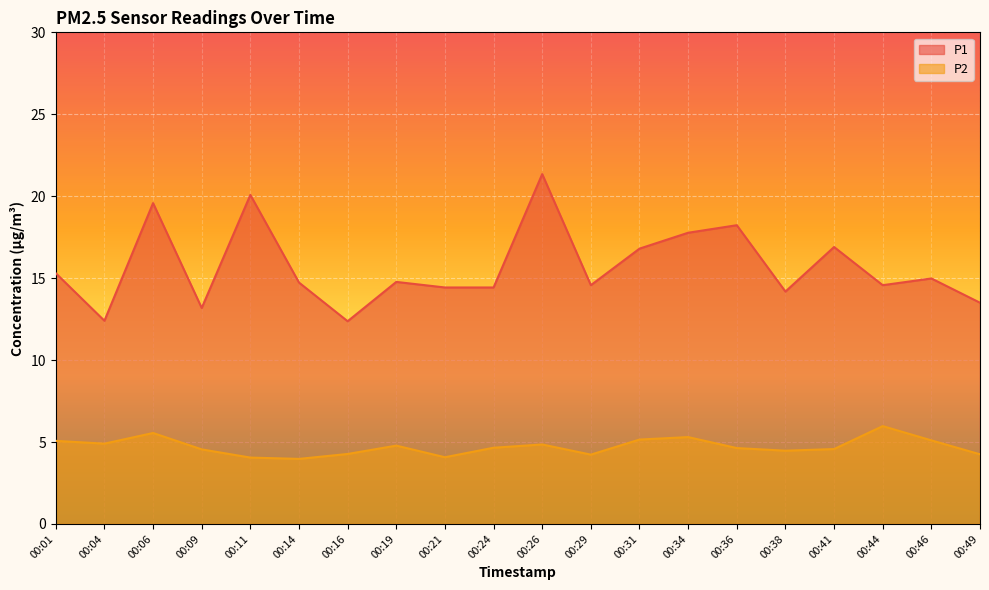

Which series has the widest spread of values?

P1